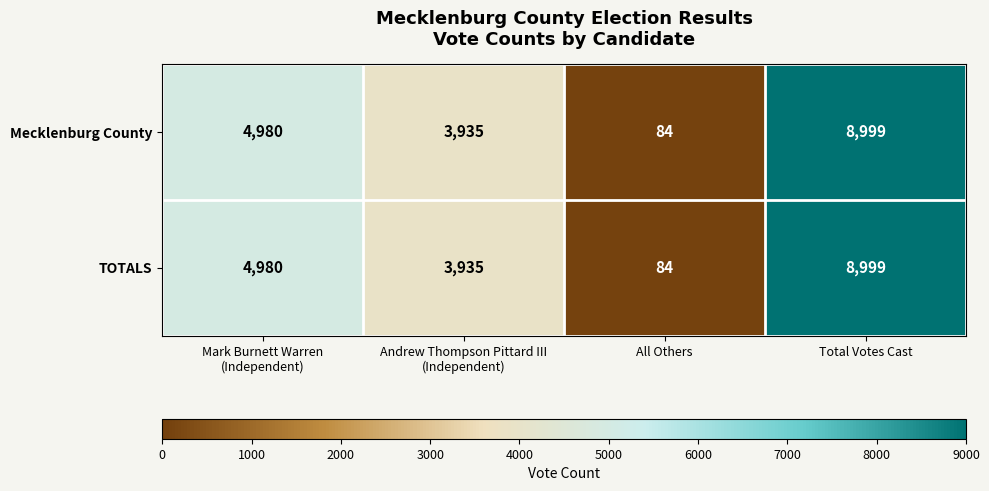

Reading right to left, list all the values displayed in this chart.

Mecklenburg County: 8999	84	3935	4980
TOTALS: 8999	84	3935	4980